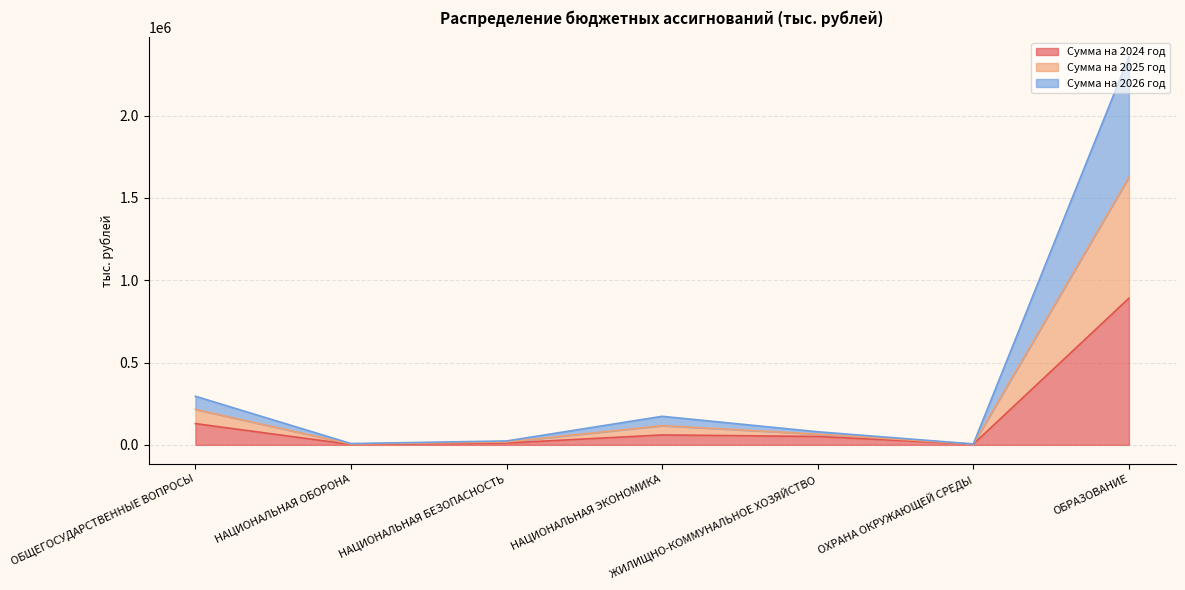

What position from the right is НАЦИОНАЛЬНАЯ ОБОРОНА?

6